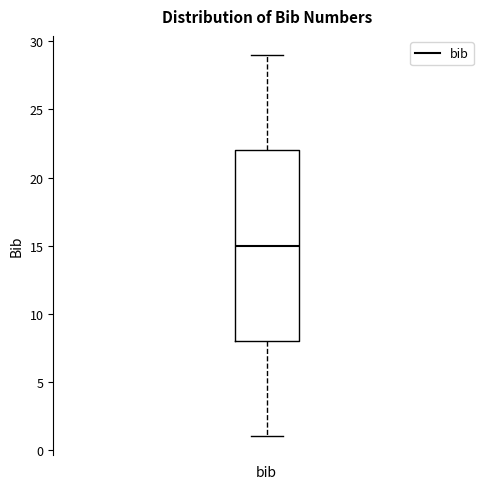

Read this box plot against the y-axis: the position of the median line, the range covered by the box, and the ends of both whiskers. The values are not printed on the chart, so give them approximately, as read against the axis.

median 15, box 8 to 22, whiskers 1 to 29